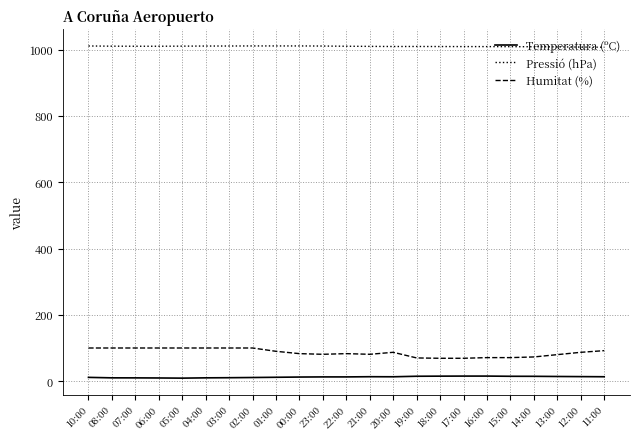

The value of Pressió (hPa) at 03:00 is 1010.7. True or false?

True